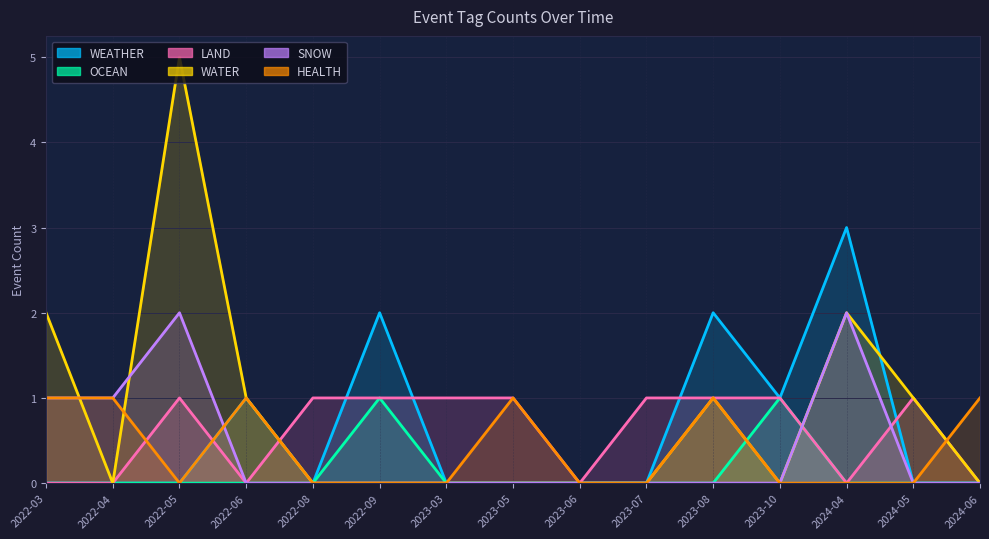

How many lines are shown in the chart?

6